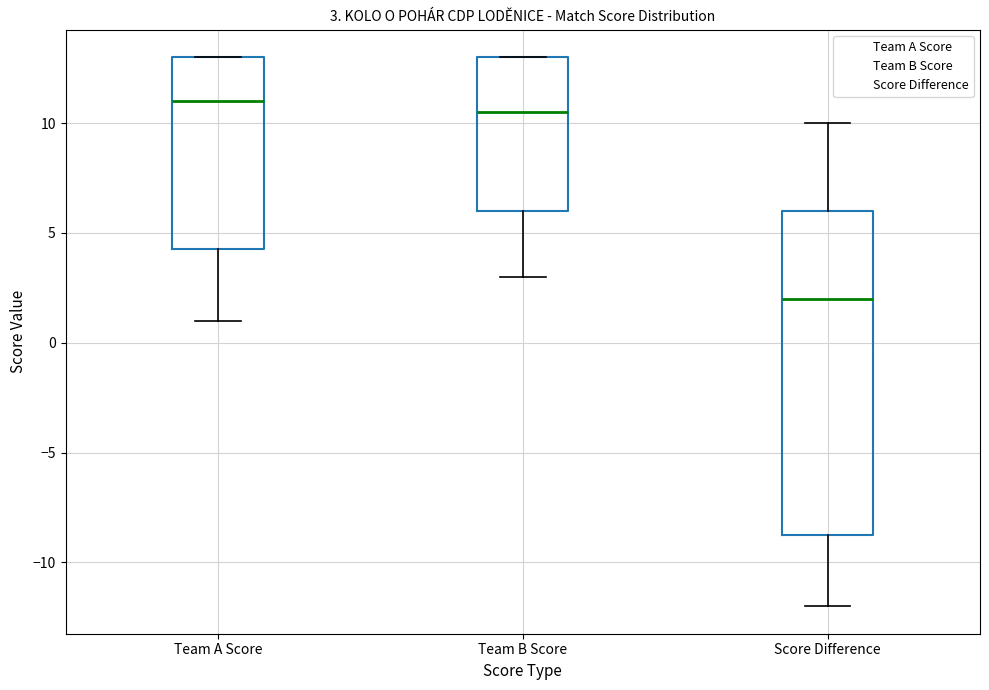

Which box is the tallest, from its lower edge to its upper edge?

Score Difference